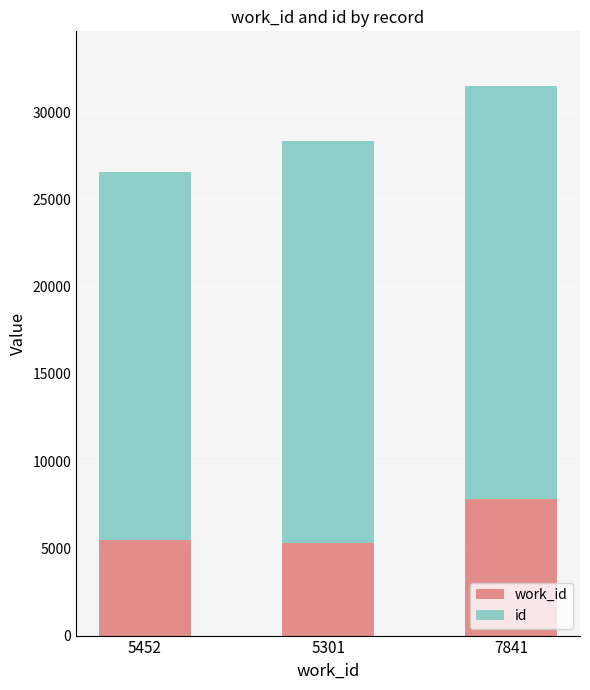

At which category is the sum across all series the highest?

7841